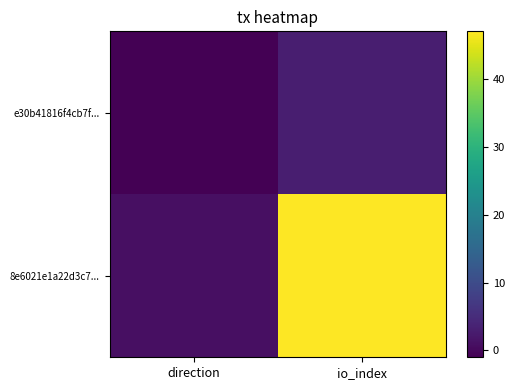

Which has a higher value, direction or io_index?

io_index